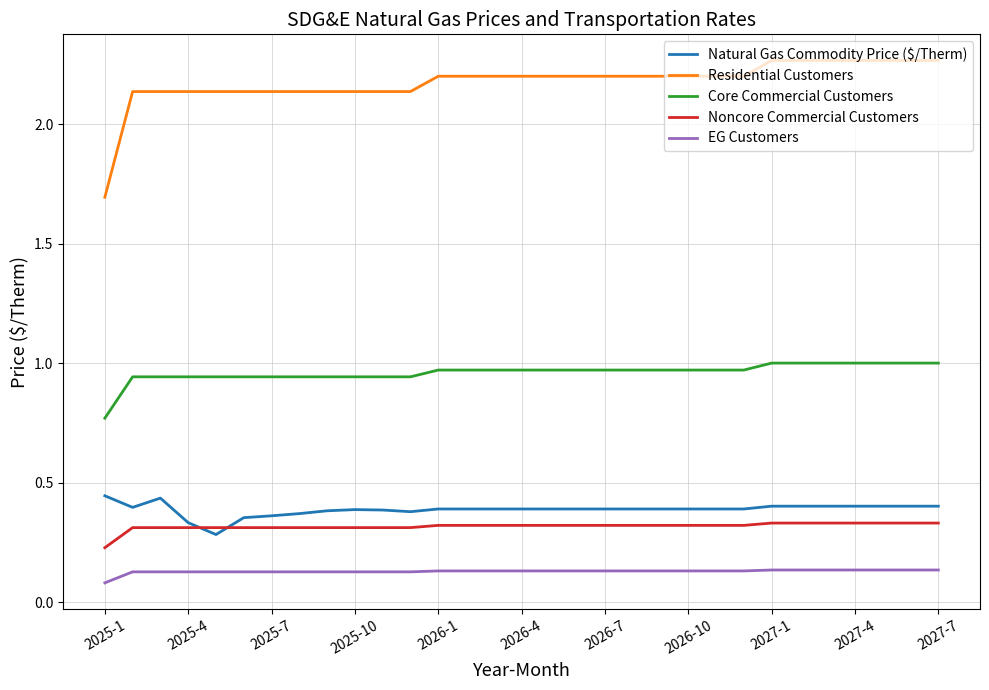

True or false: Natural Gas Commodity Price ($/Therm) and EG Customers intersect in this chart.

False